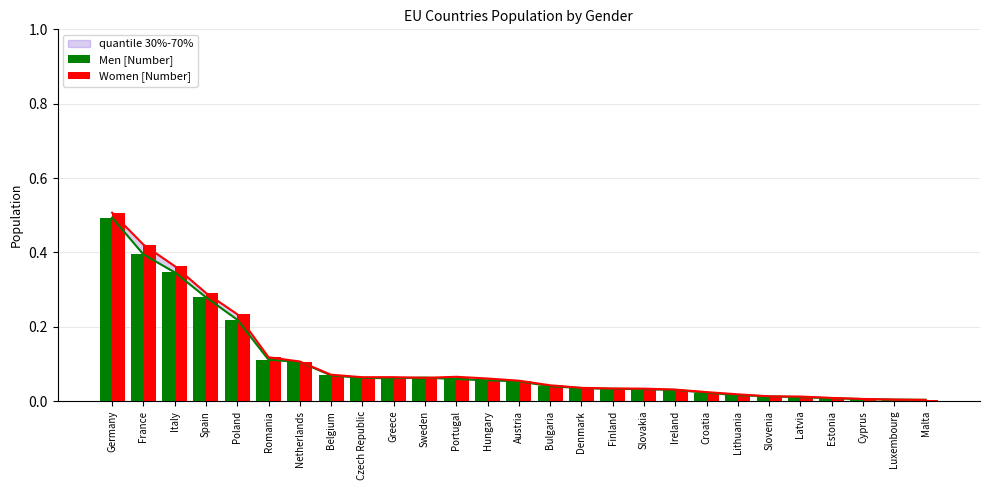

What are all the series names shown in the legend?

Men [Number], Women [Number]